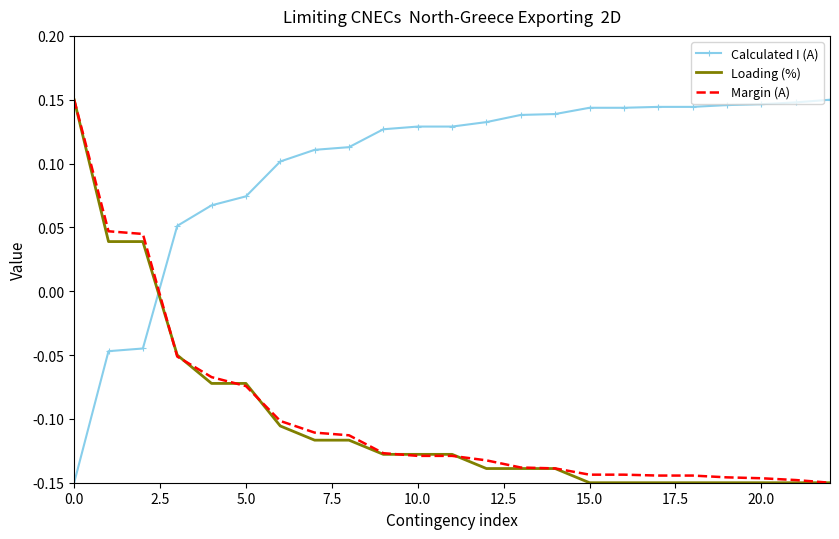

Which series ends up on top after the final intersection of Loading (%) and Calculated I (A)?

Calculated I (A)